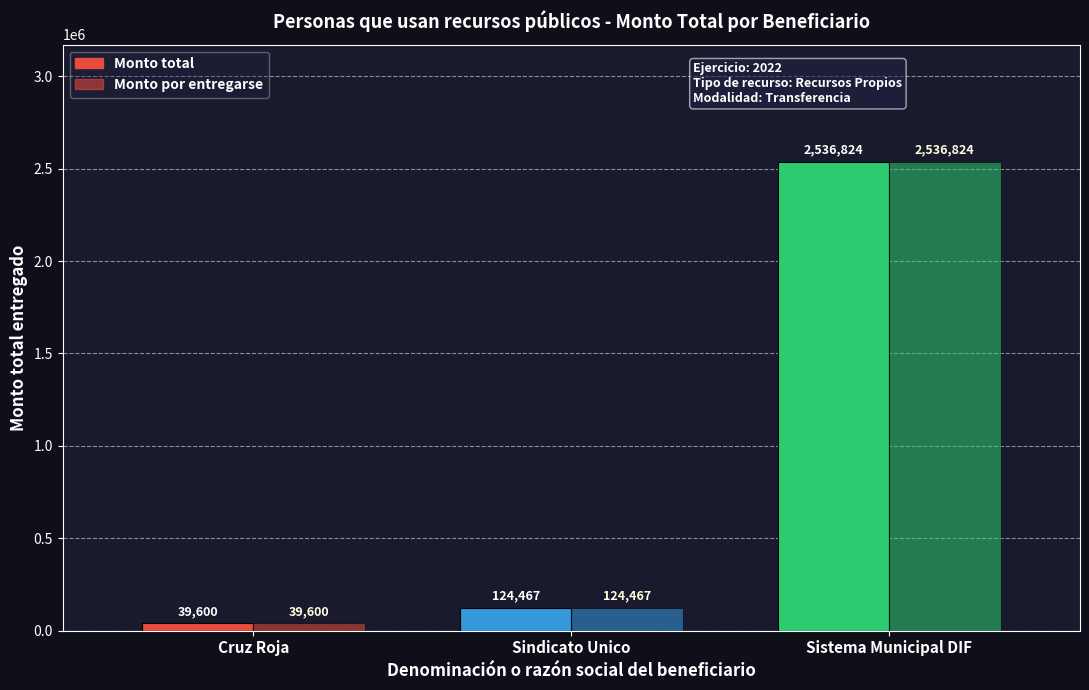

List the labels in order of Monto total value, smallest first.

Cruz Roja, Sindicato Unico, Sistema Municipal DIF